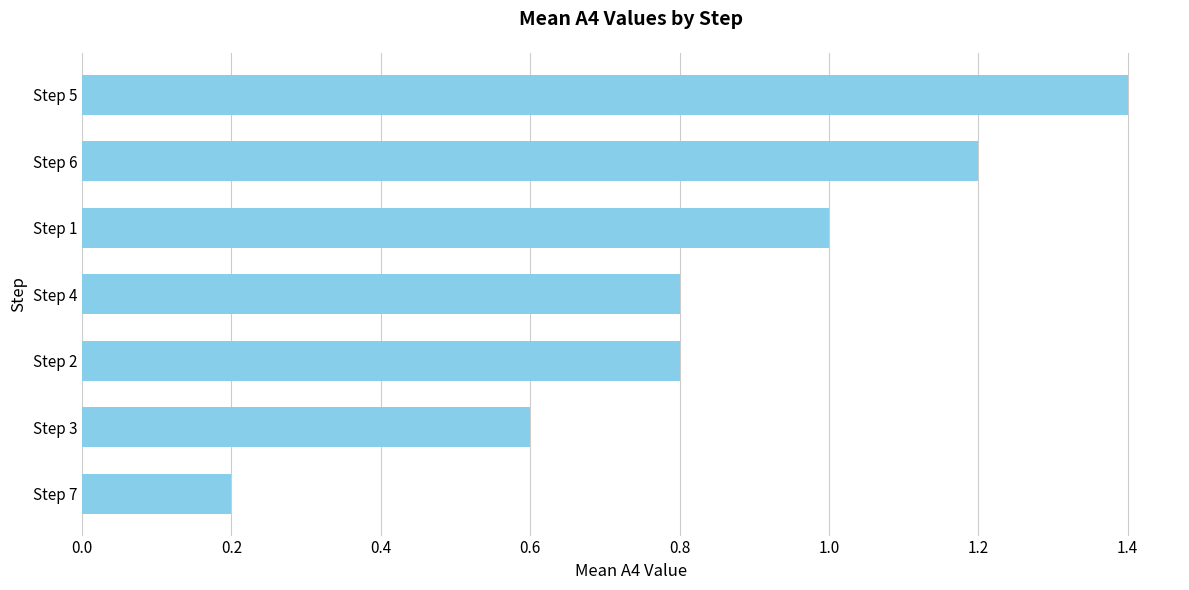

Reading bottom to top, list all the values displayed in this chart.

0.2	0.6	0.8	0.8	1.0	1.2	1.4